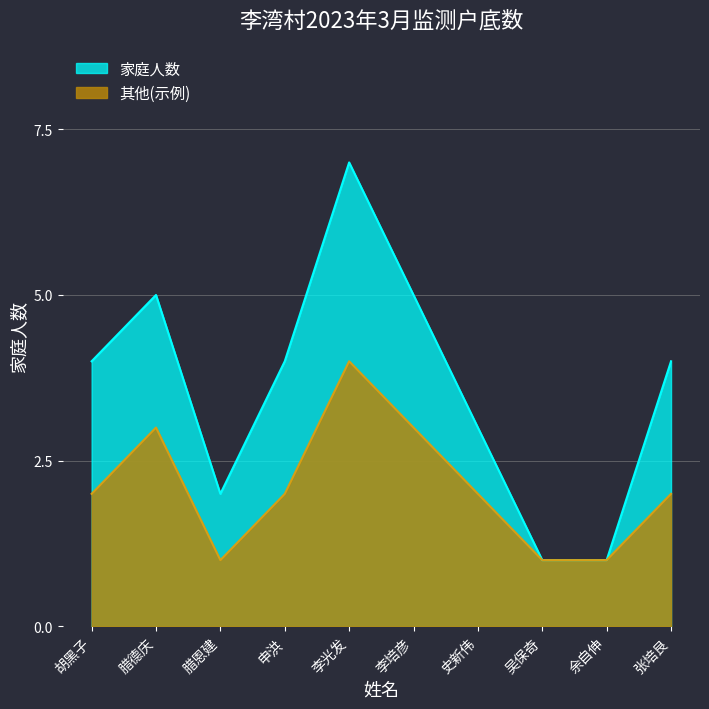

Does the chart have visible grid lines?

Yes